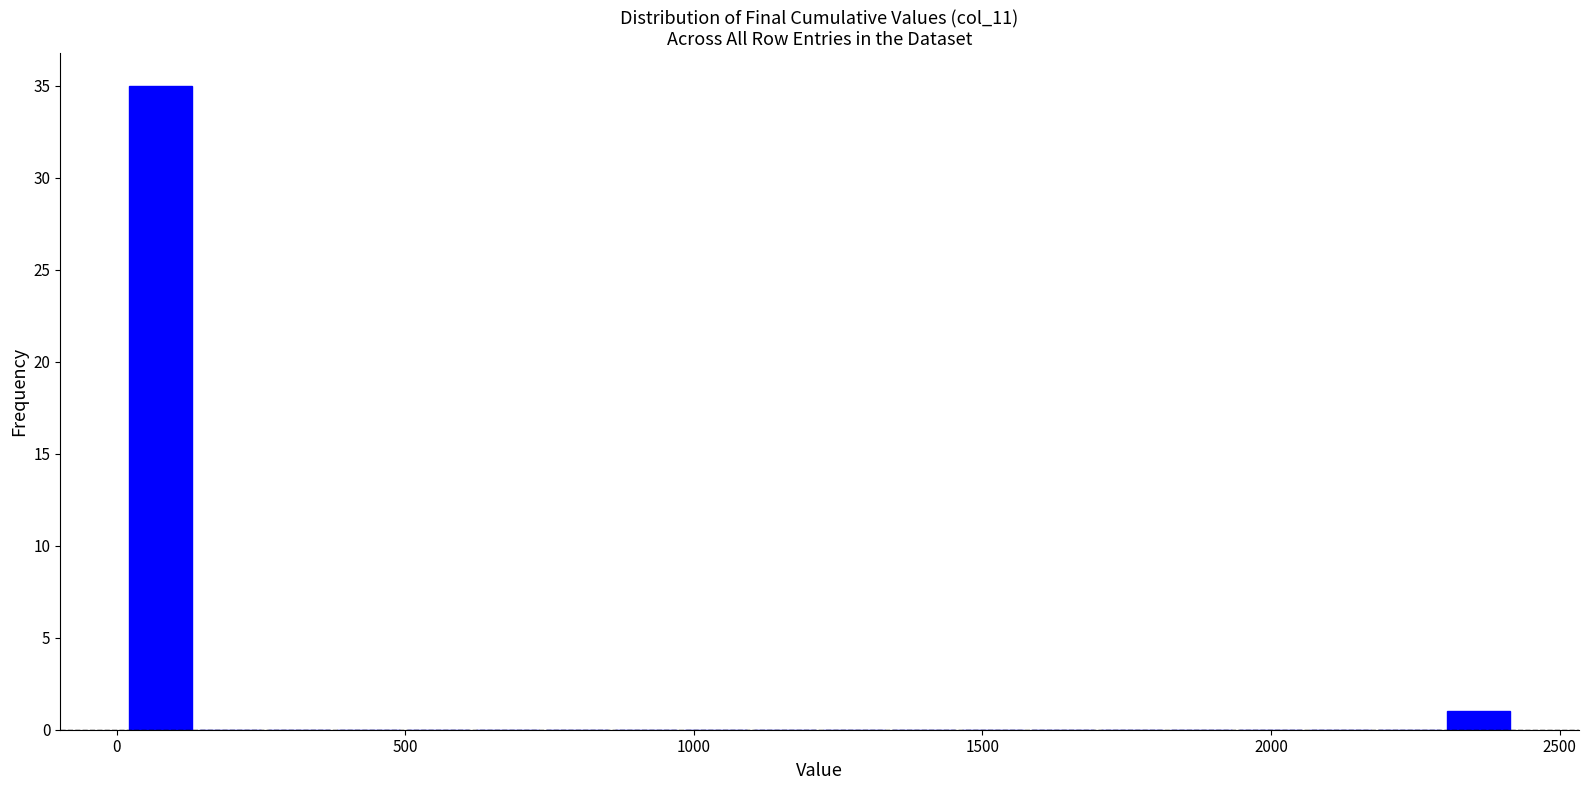

Read against the x-axis, roughly where is the centre of the tallest bar?

100